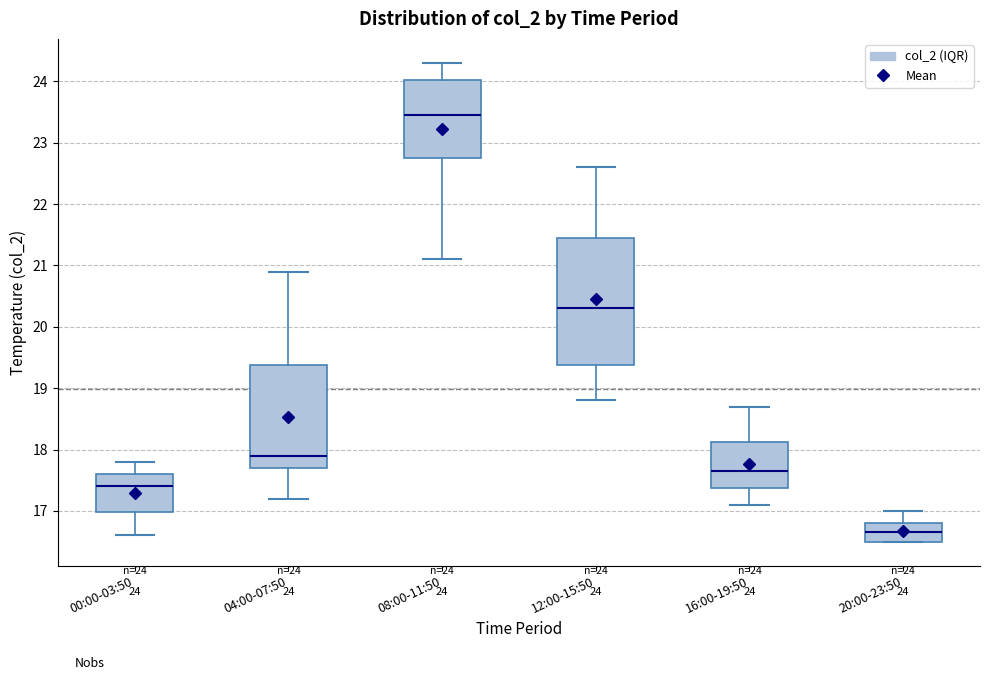

Comparing the boxes themselves (not the whiskers), which one is the tallest?

12:00-15:50